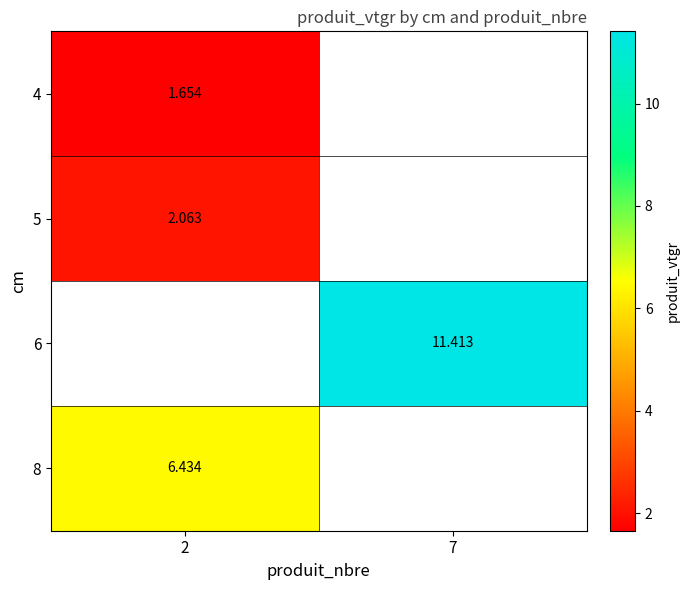

At which label does 5 reach its minimum?

2